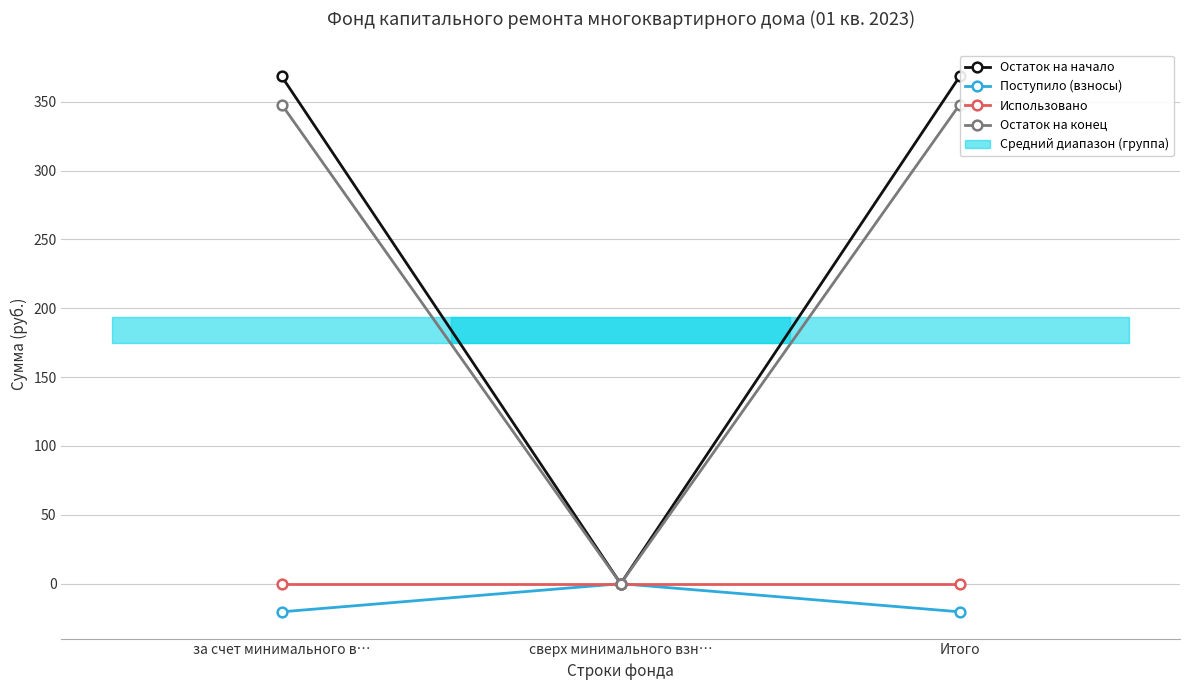

What are all the series names shown in the legend?

Остаток на начало, Поступило (взносы), Использовано, Остаток на конец